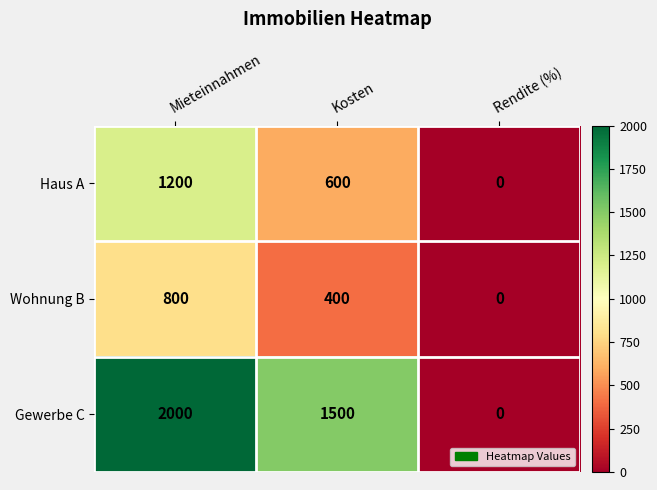

Rank the series by their average value, from highest to lowest.

Gewerbe C, Haus A, Wohnung B